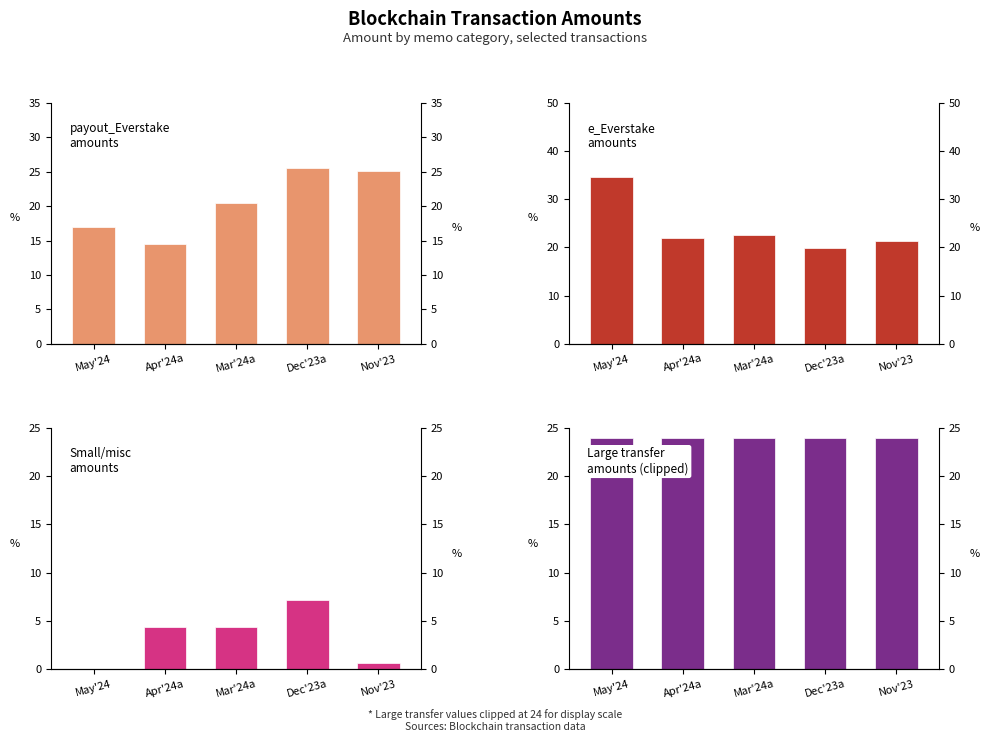

What is the value of the large_transfers bar at the 4th from the left?

24.0